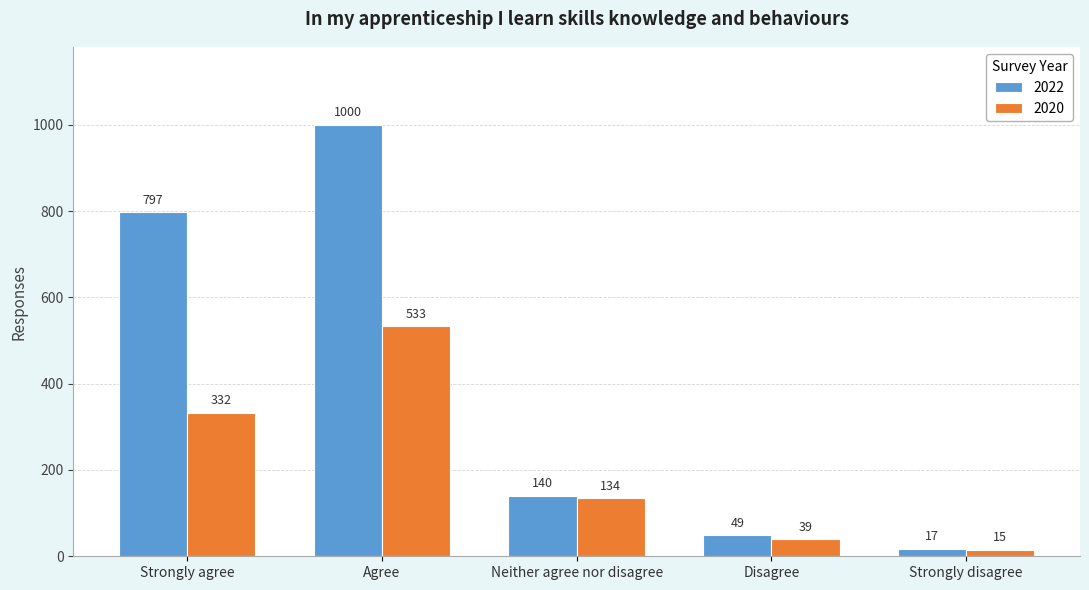

Which series has the widest spread of values?

2022